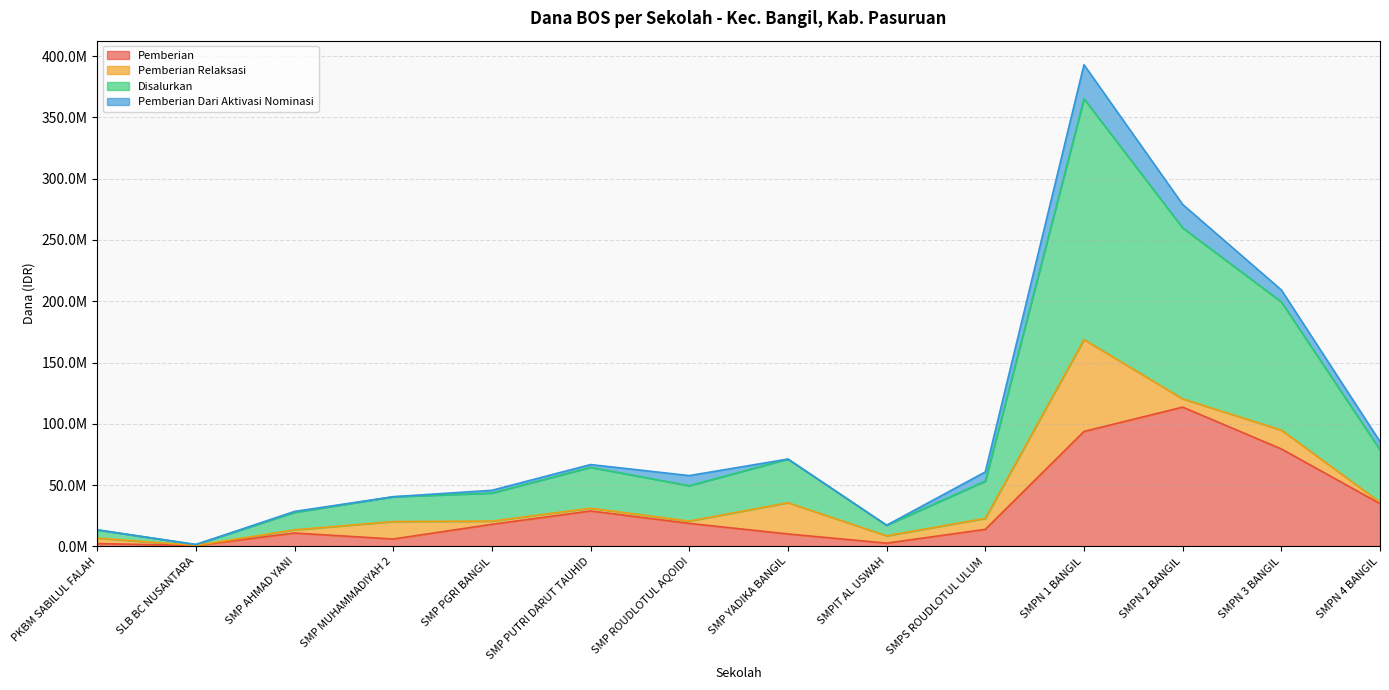

What is the label of the 3rd point from the left?

SMP AHMAD YANI